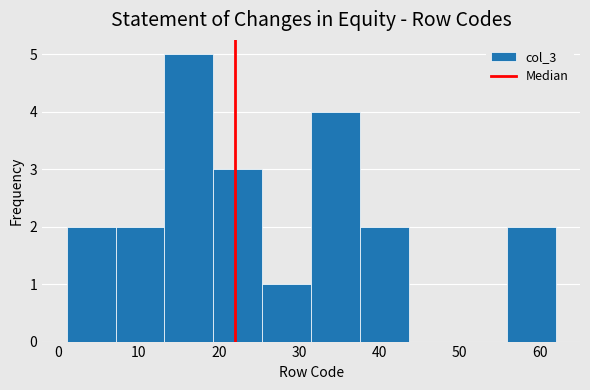

Which range on the x-axis has the tallest bar?

13.2 to 19.3